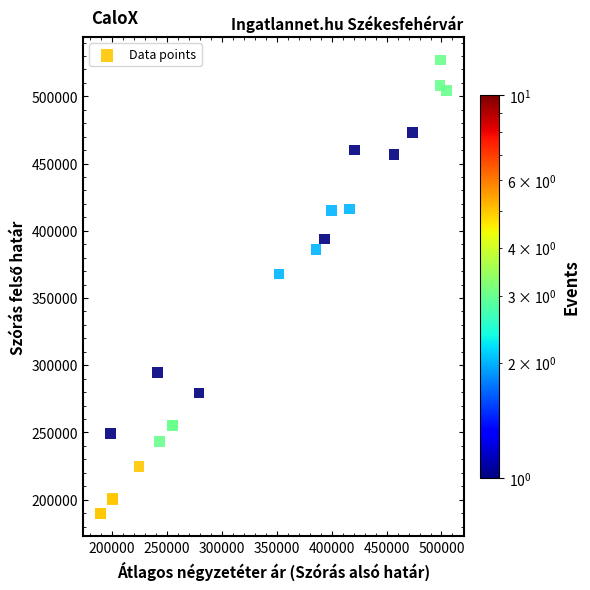

What Y value in the scatter plot is closest to 358363?

367772